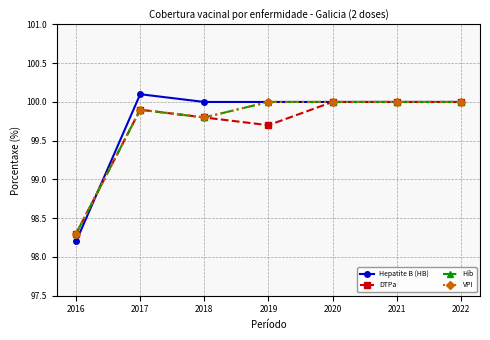

At which category does the chart reach its minimum across all series?

2016